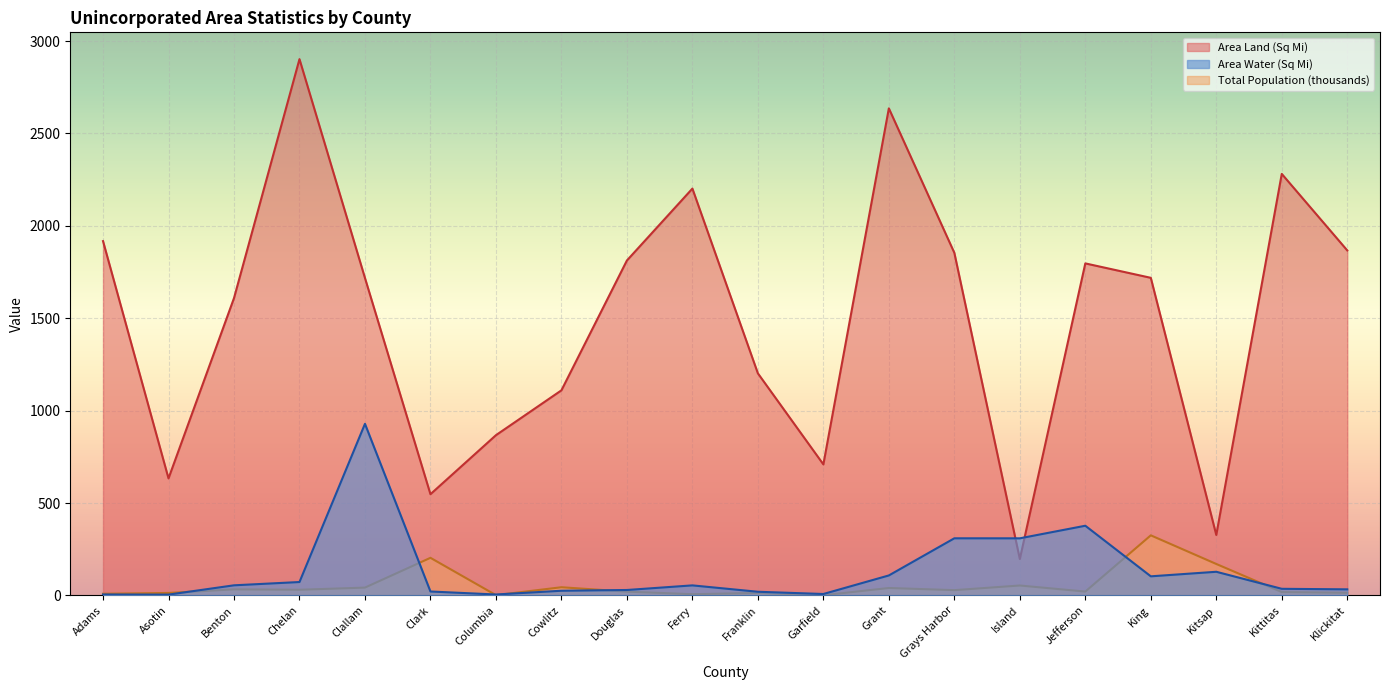

What is the total value across all series at Island?

559.2